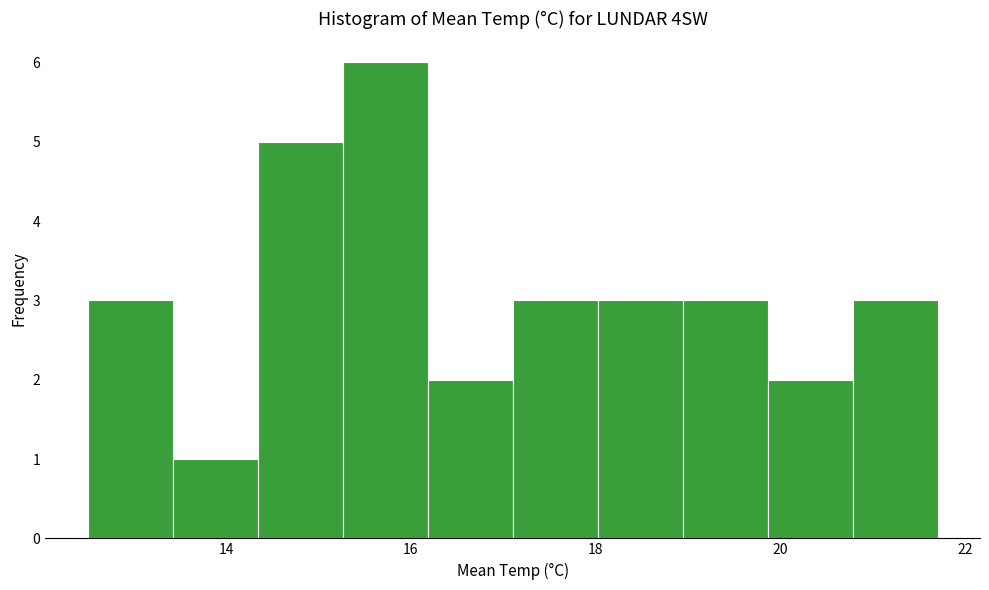

Over which range of the x-axis is the bar tallest?

15.26 to 16.18